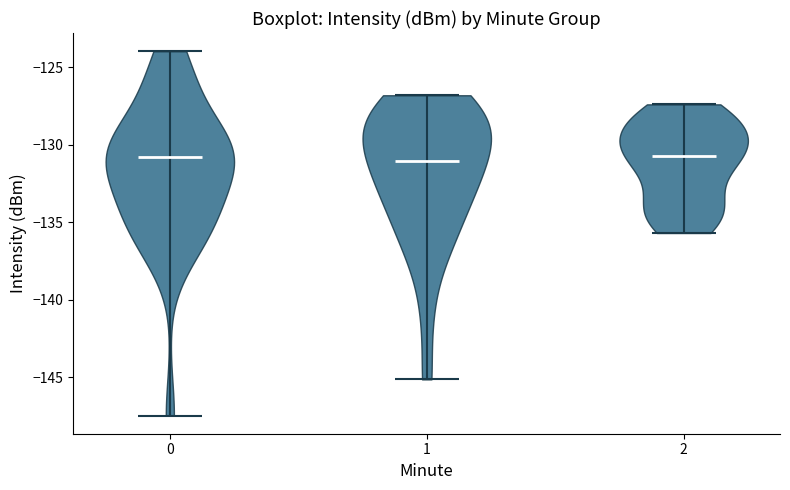

What is the highest point the violin at x = 0 reaches on the y-axis? The values are not printed on the chart, so give them approximately, as read against the axis.

-124.0